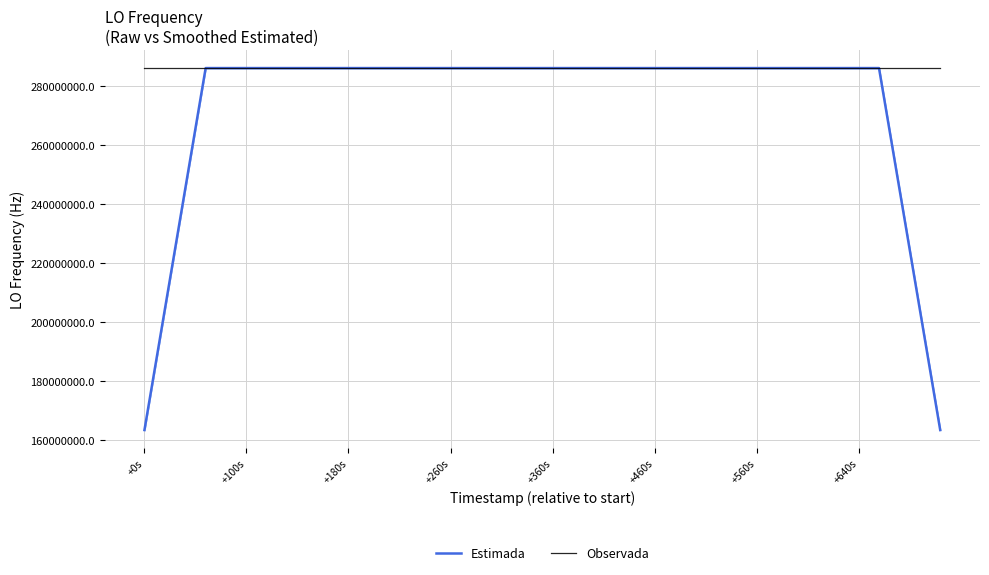

What is the highest value of the Estimada series?

286047000.7